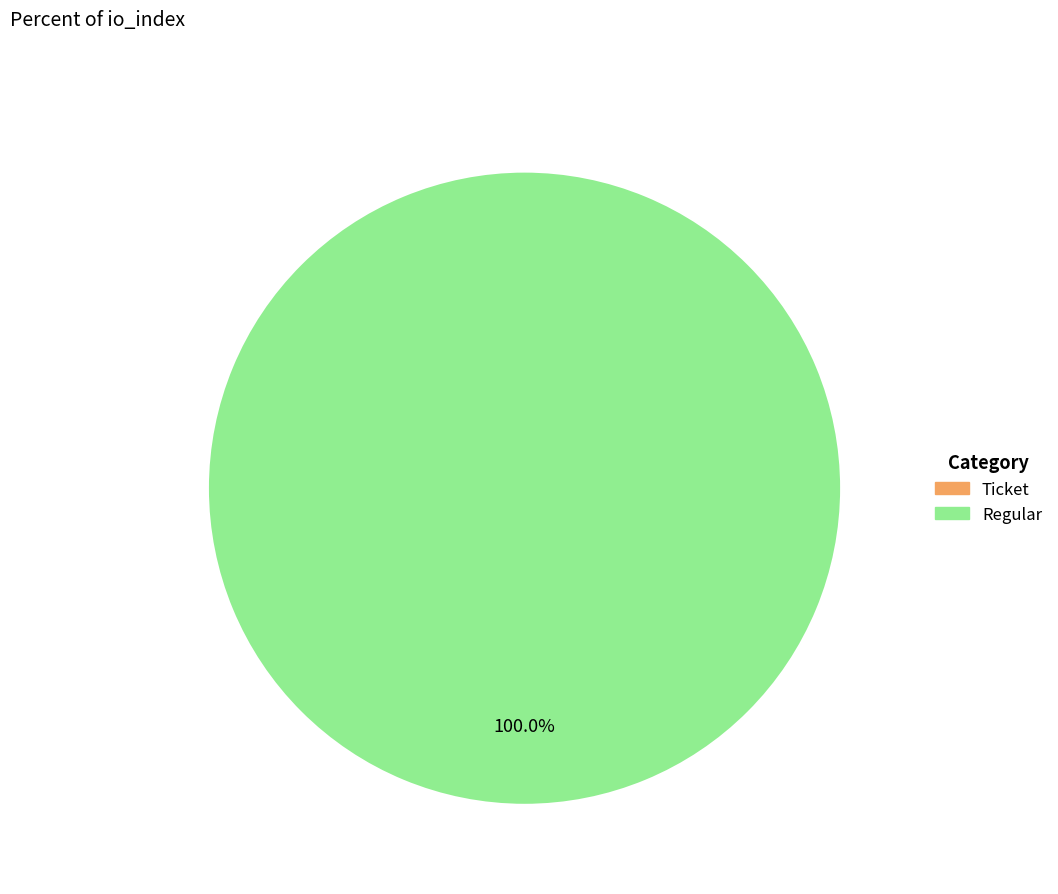

Which category has the biggest portion of the pie?

Regular